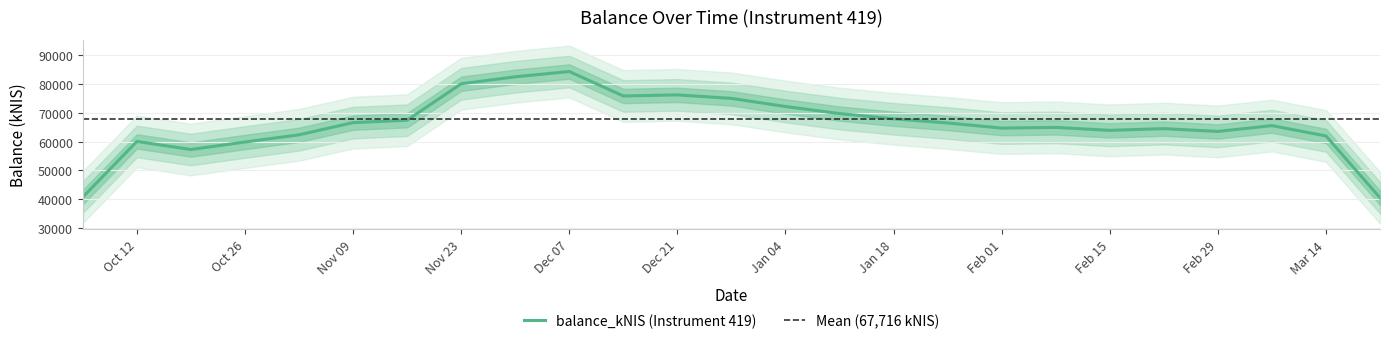

Does the chart display data point markers on the line(s)?

No